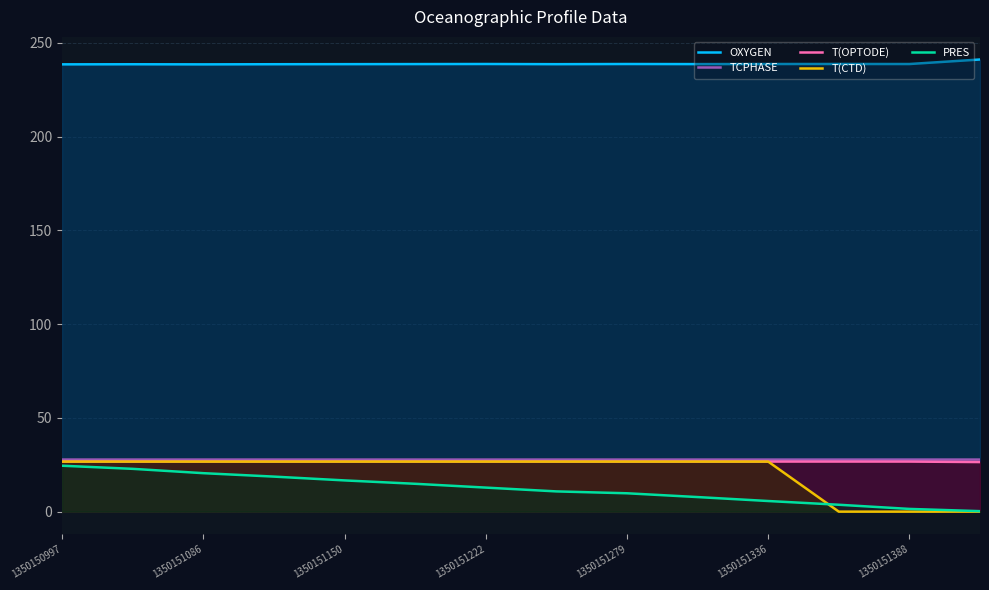

What is the maximum value shown in the chart?

241.1